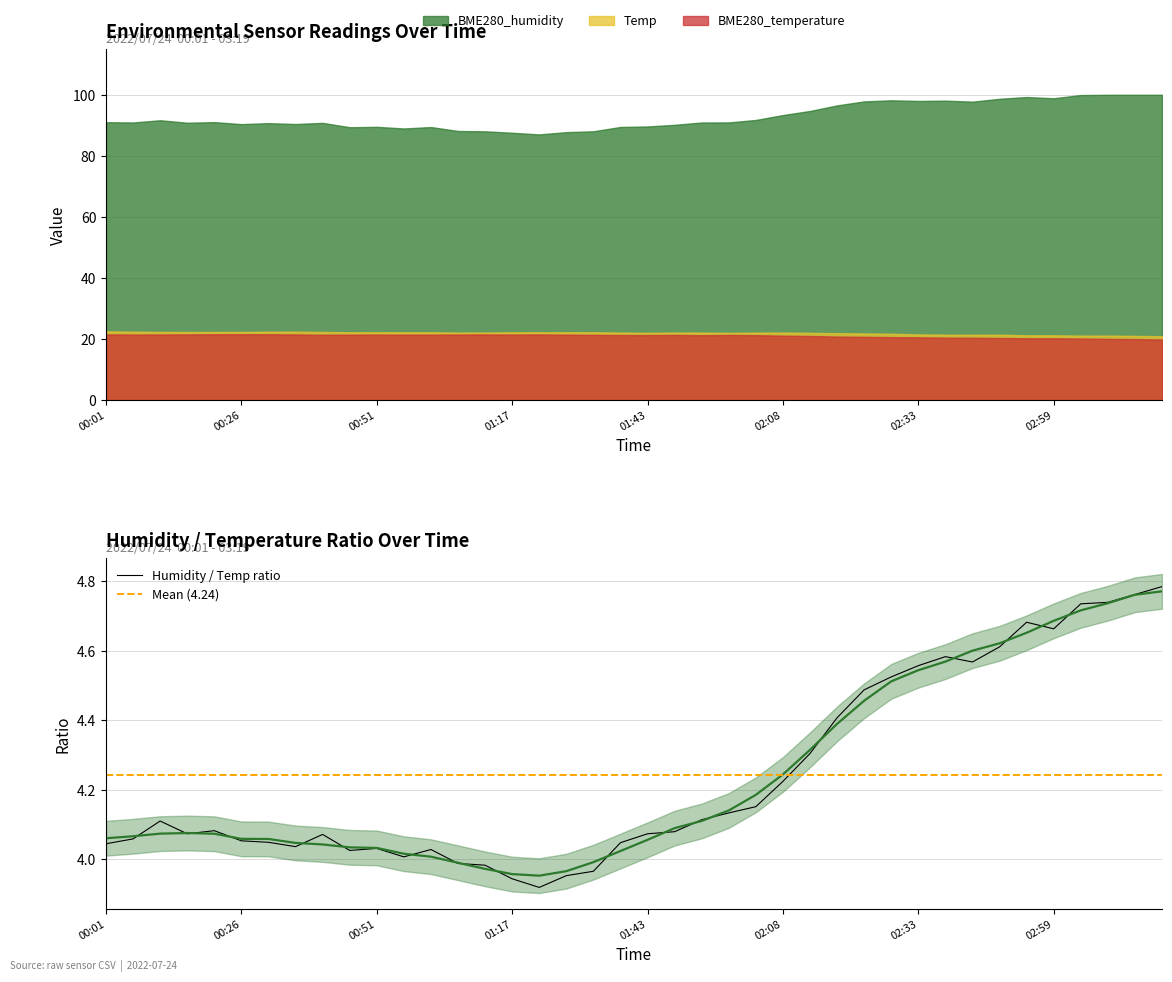

Which category has the highest value in the BME280_humidity series?

03:19